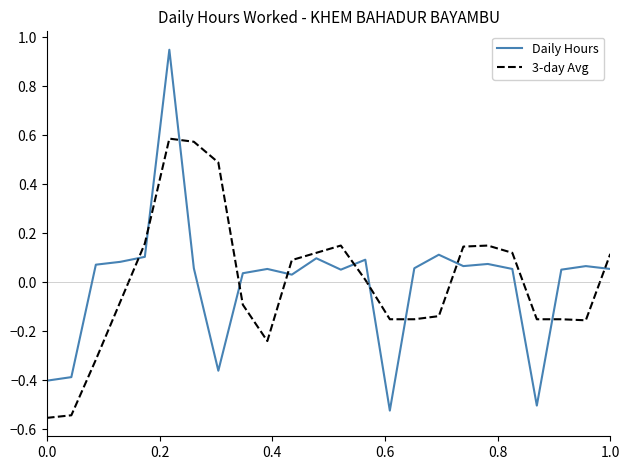

Which series has the widest spread of values?

Daily Hours